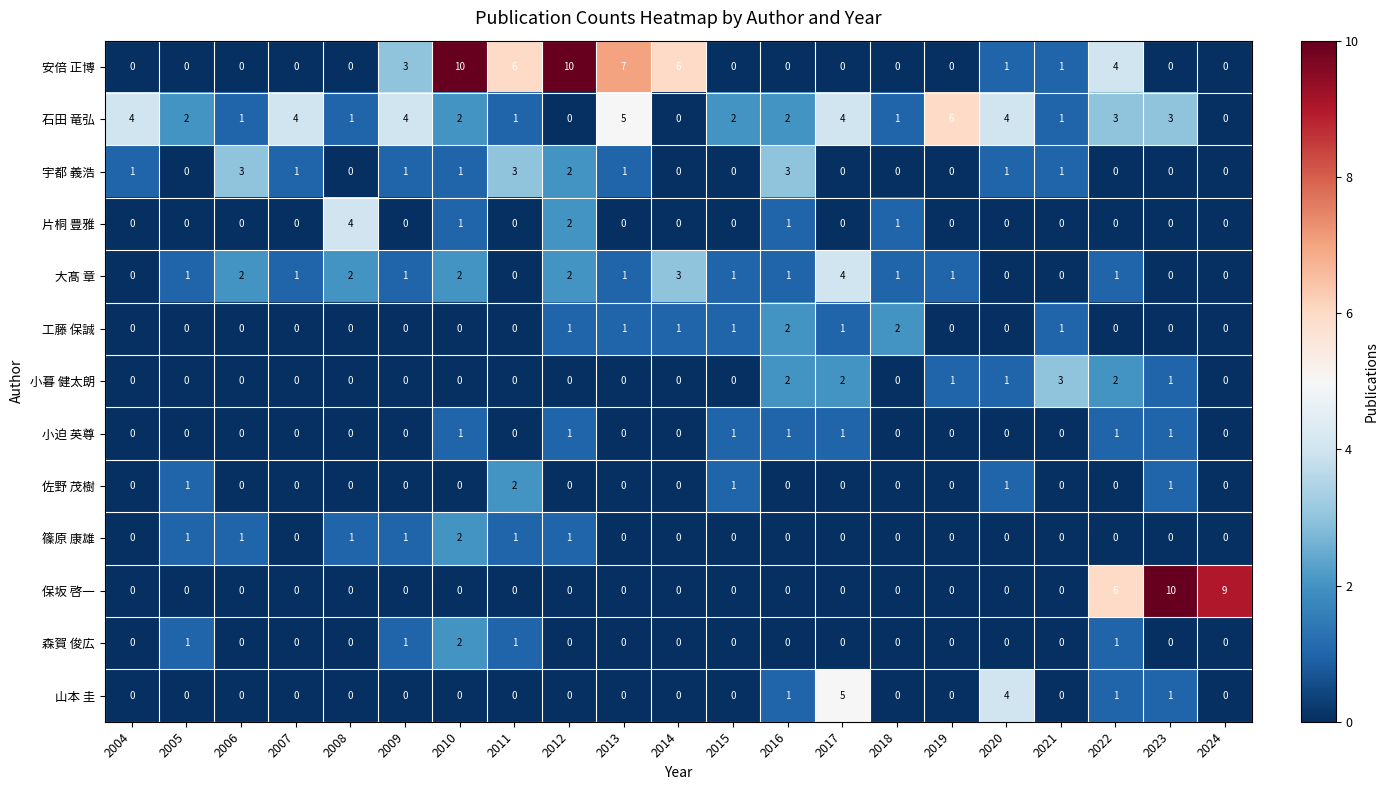

What is the sum of all 森賀 俊広 values?

6